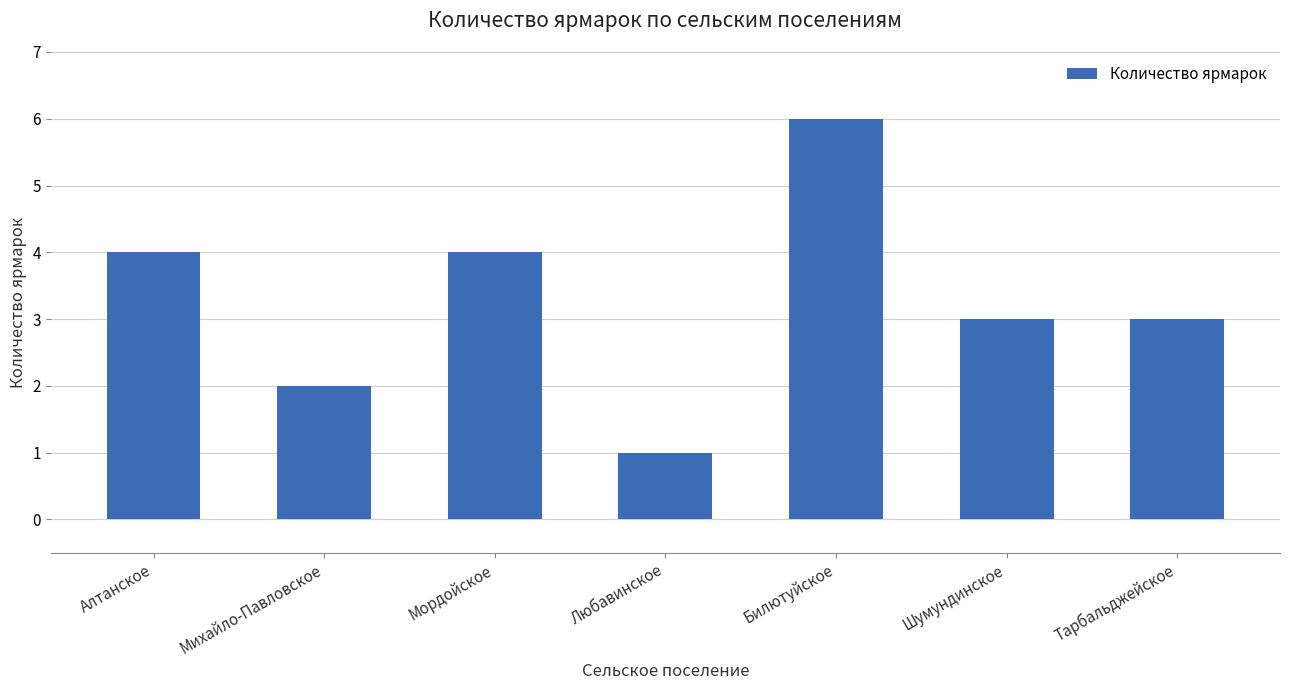

Reading right to left, what are all the values shown in this chart?

3	3	6	1	4	2	4